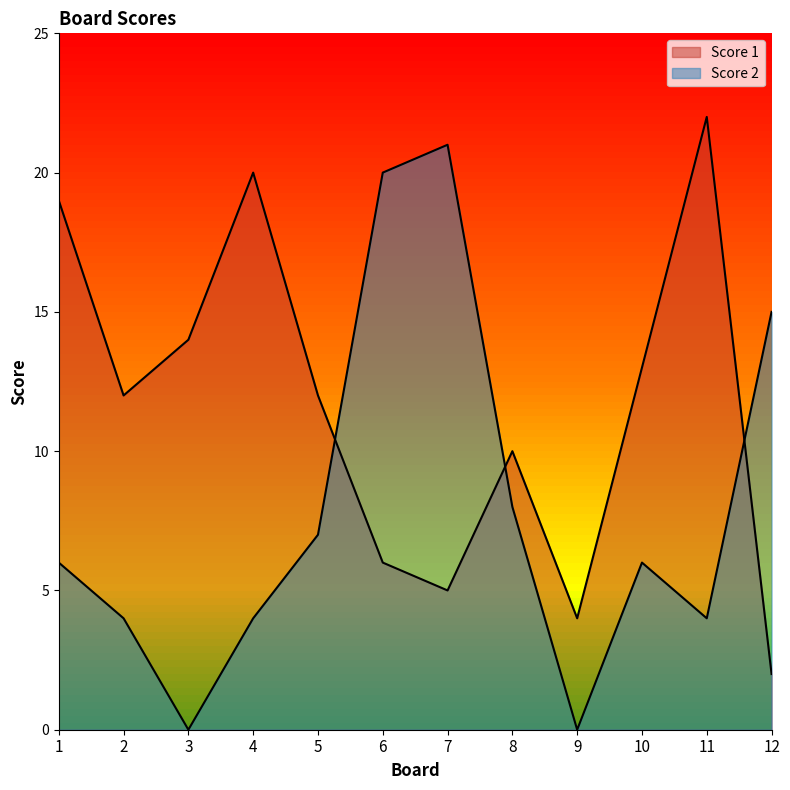

Does the chart have visible grid lines?

No